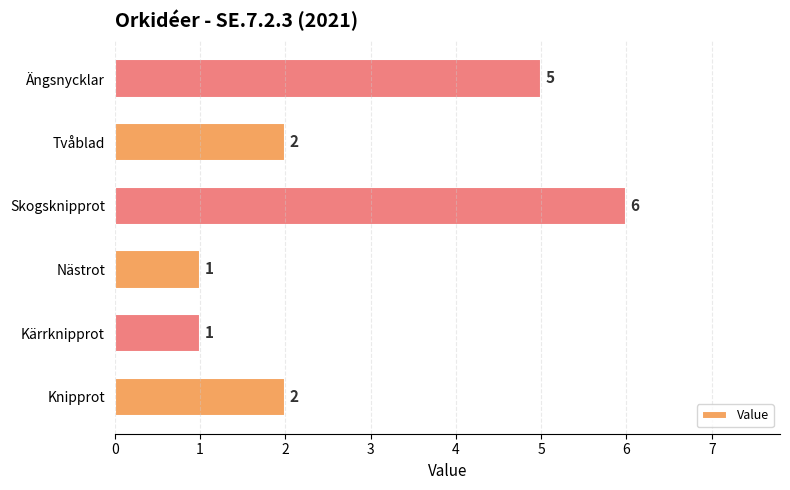

What is the average value?

3